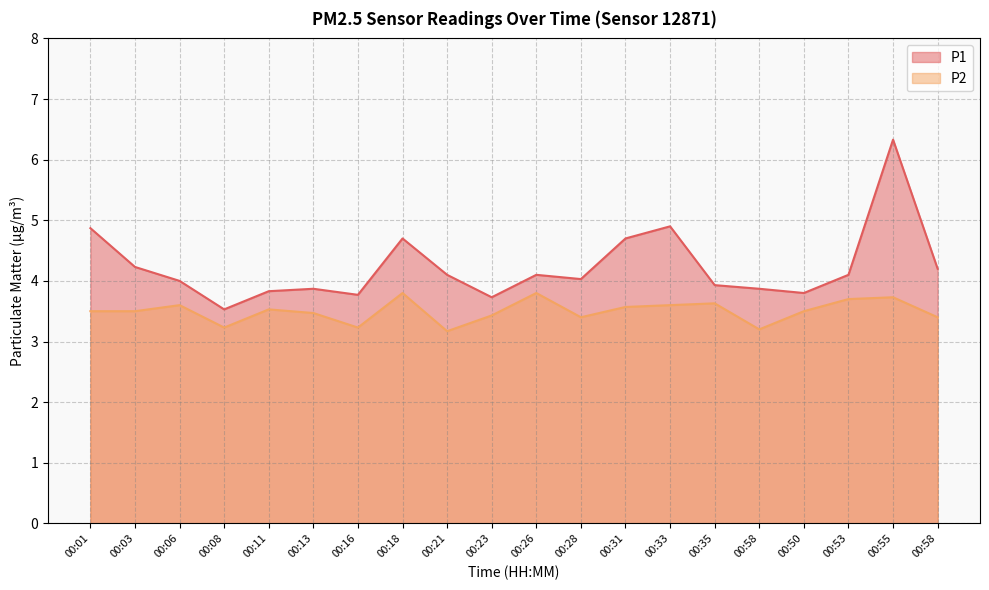

The P2 series shows 3.4 at 00:23. True or false?

True